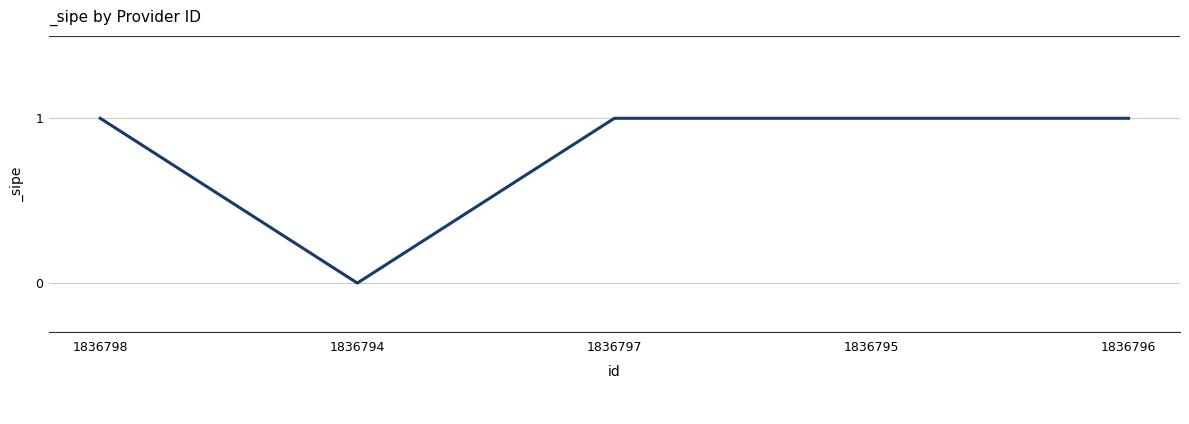

How many lines are shown in the chart?

1